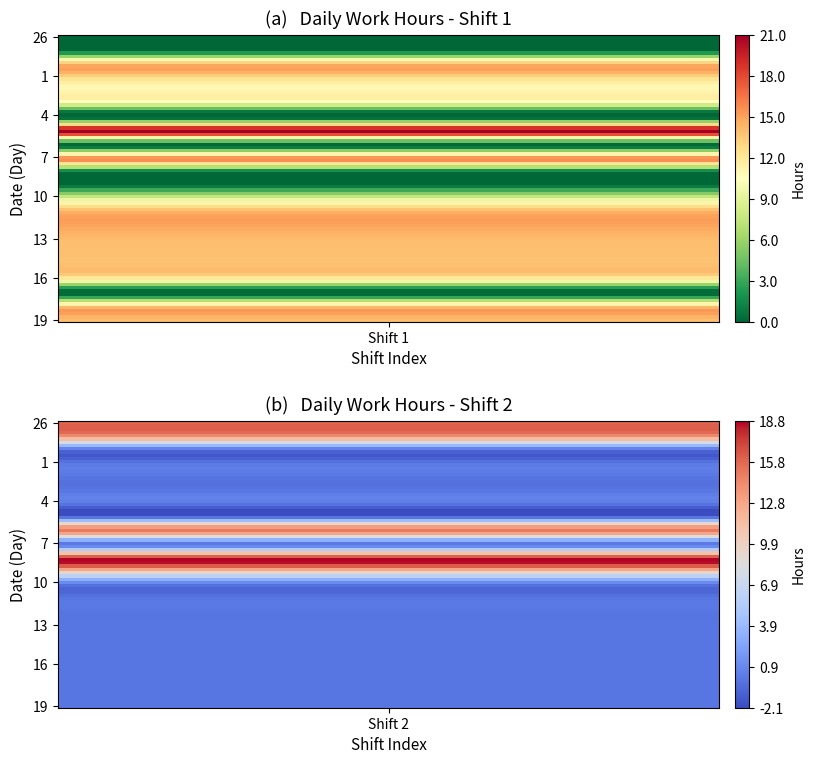

At how many categories does at least one series exceed 2?

2